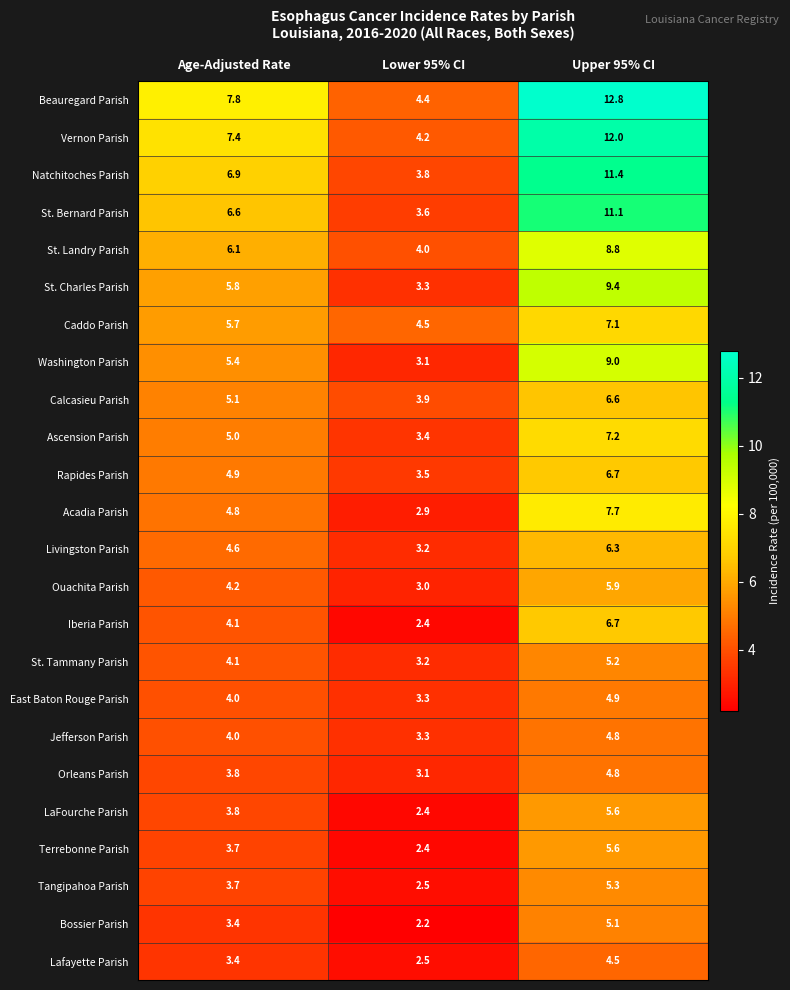

The value of Bossier Parish at Upper 95% CI is 1.1. True or false?

False